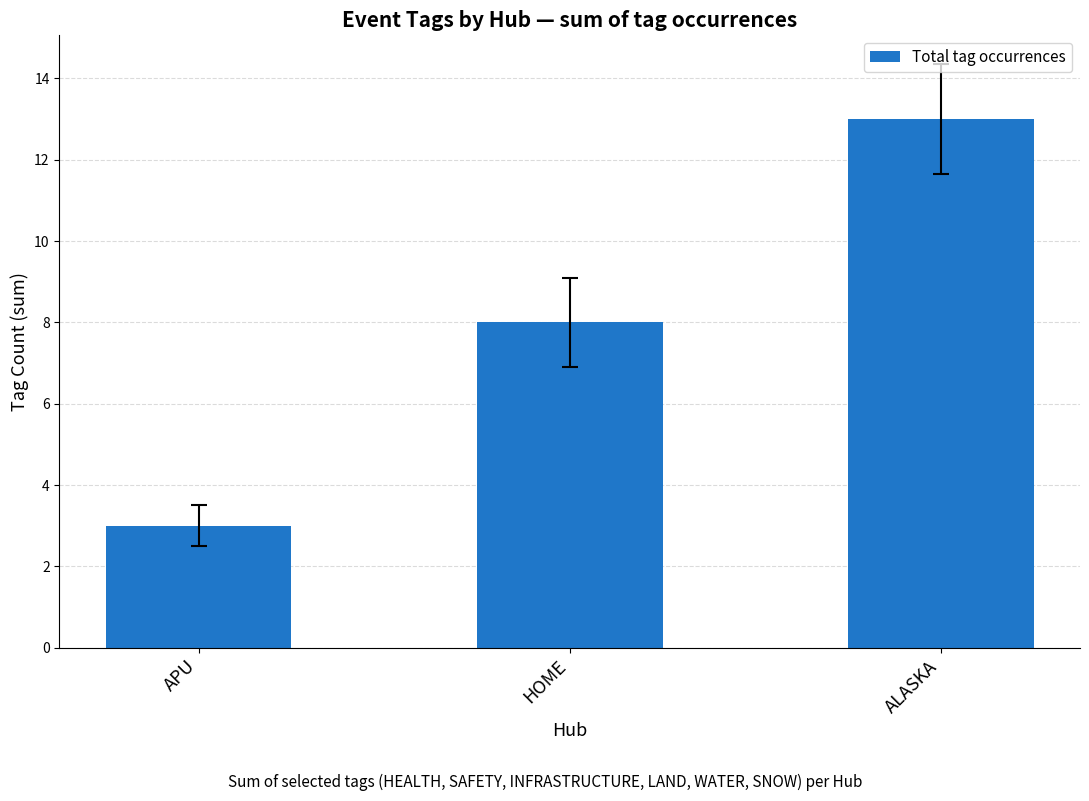

Reading left to right, list all the values displayed in this chart.

APU=3	HOME=8	ALASKA=13